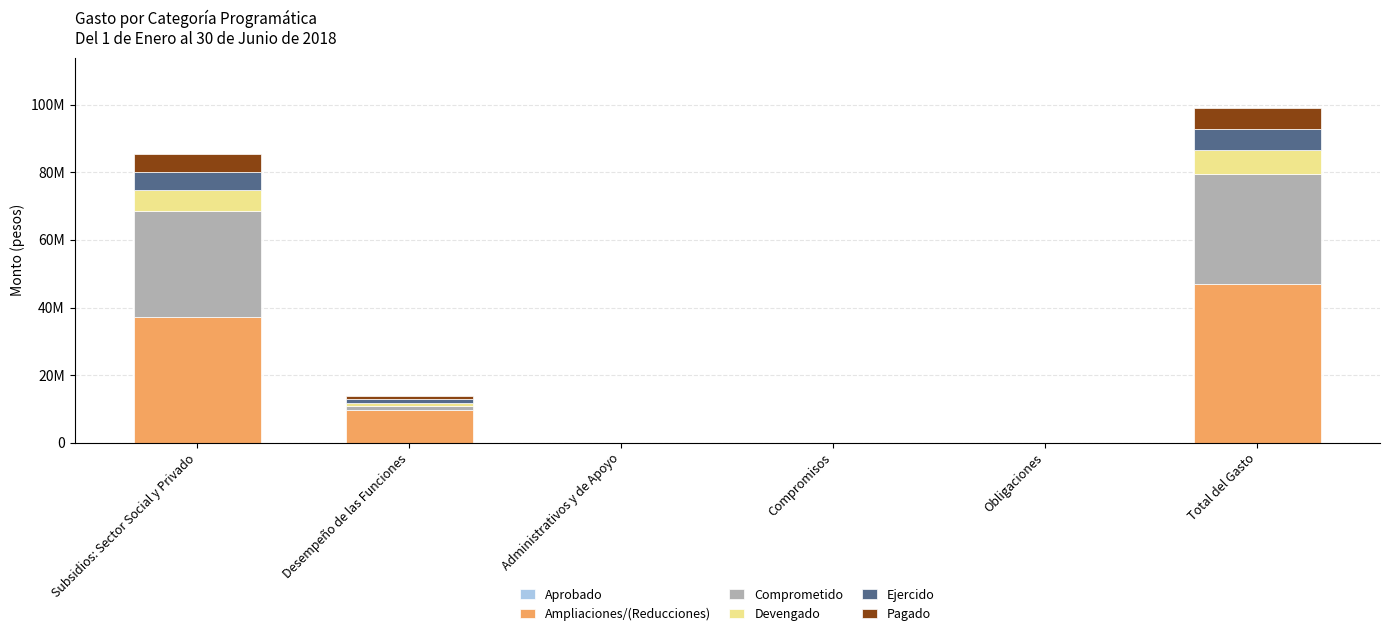

The value of Pagado at Desempeño de las Funciones is 937640.5. True or false?

True